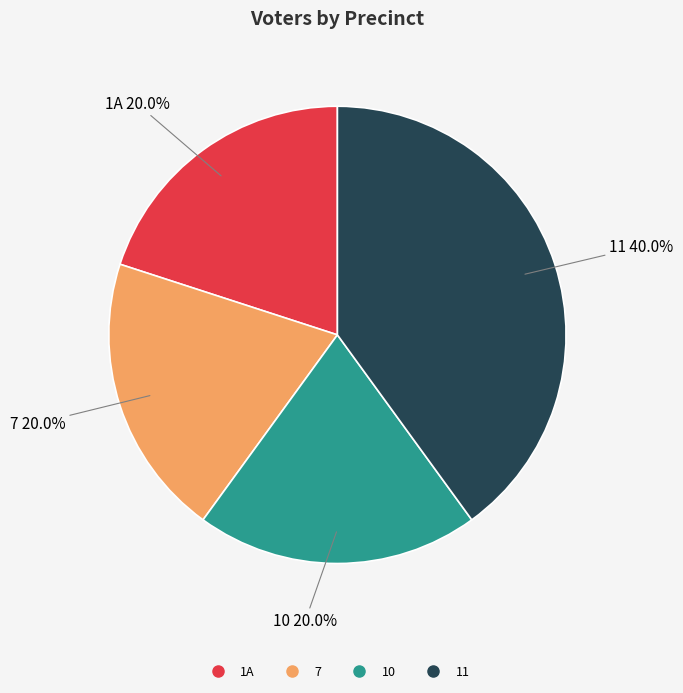

Count the number of slices in the pie.

4